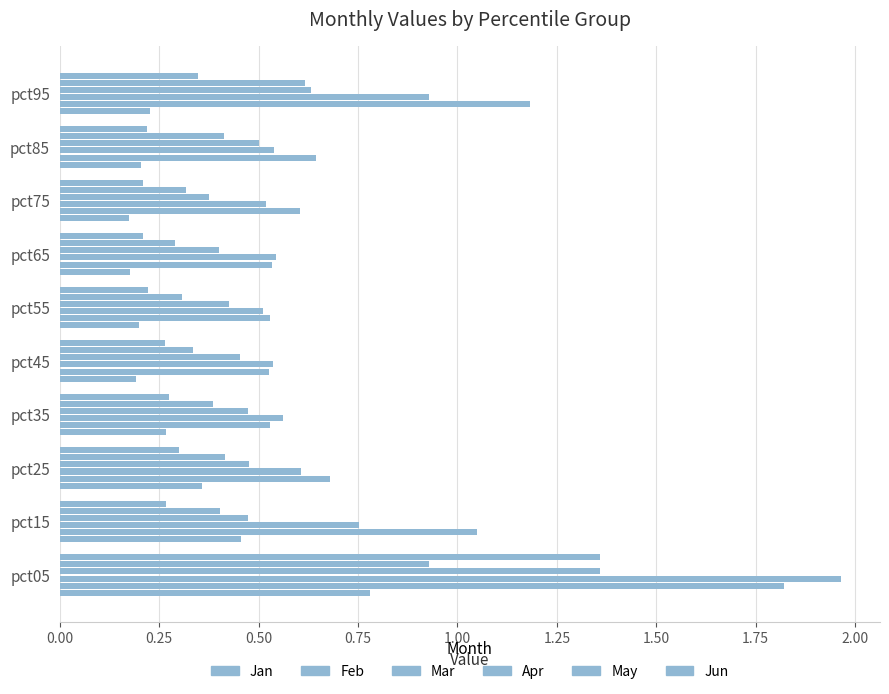

Count the number of categories in the chart.

10